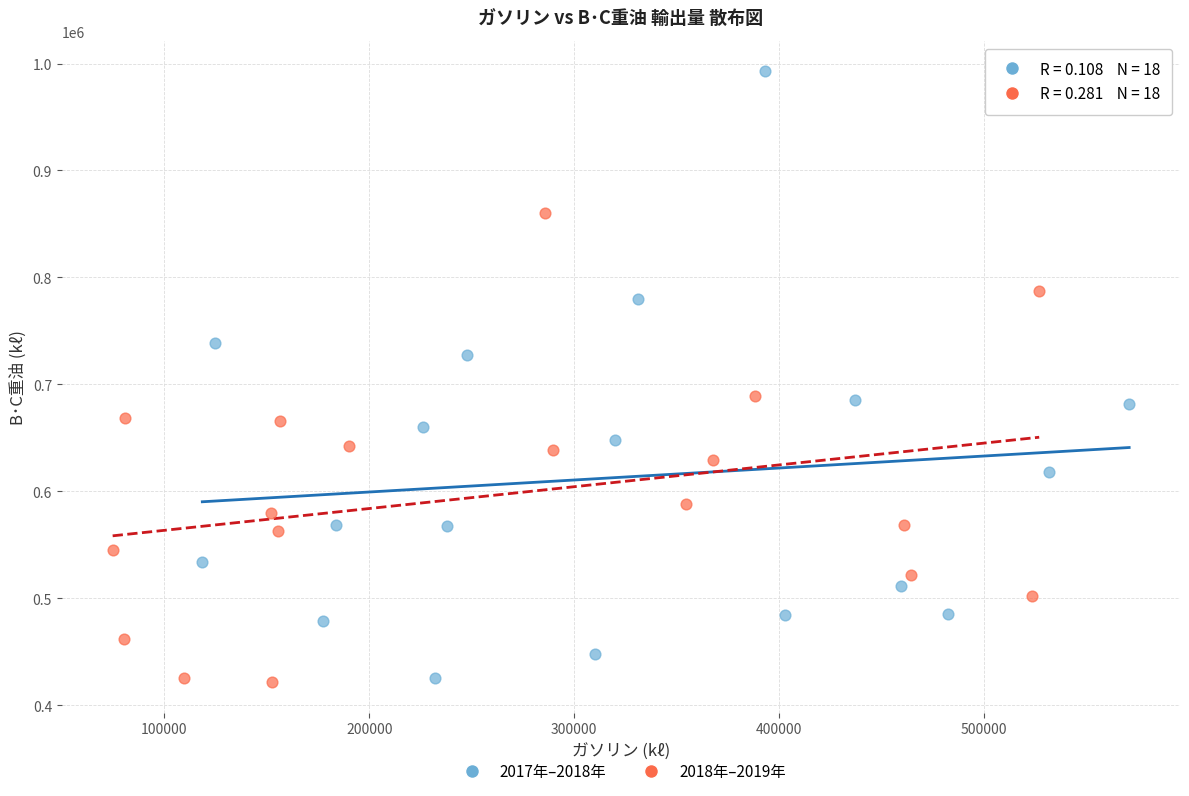

What are all the series names shown in the legend?

2017年–2018年, 2018年–2019年